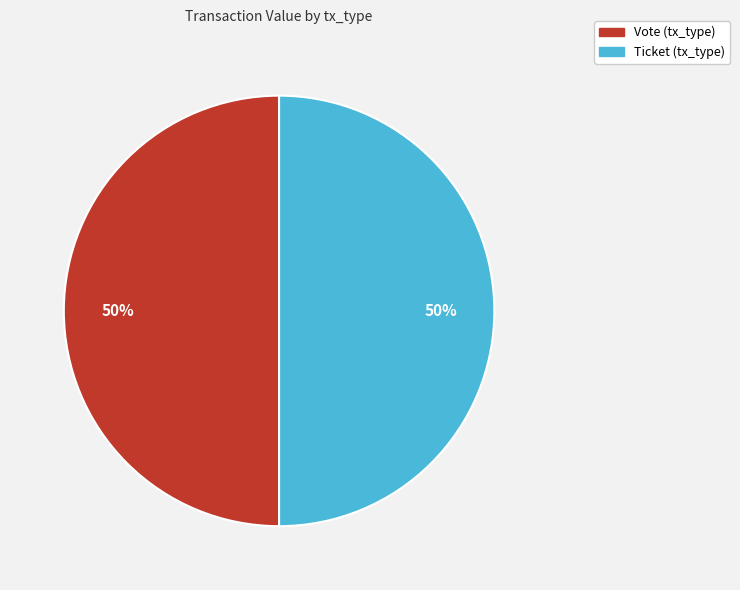

What is the ratio of the value at Vote (tx_type) to the value at Ticket (tx_type)?

1.0